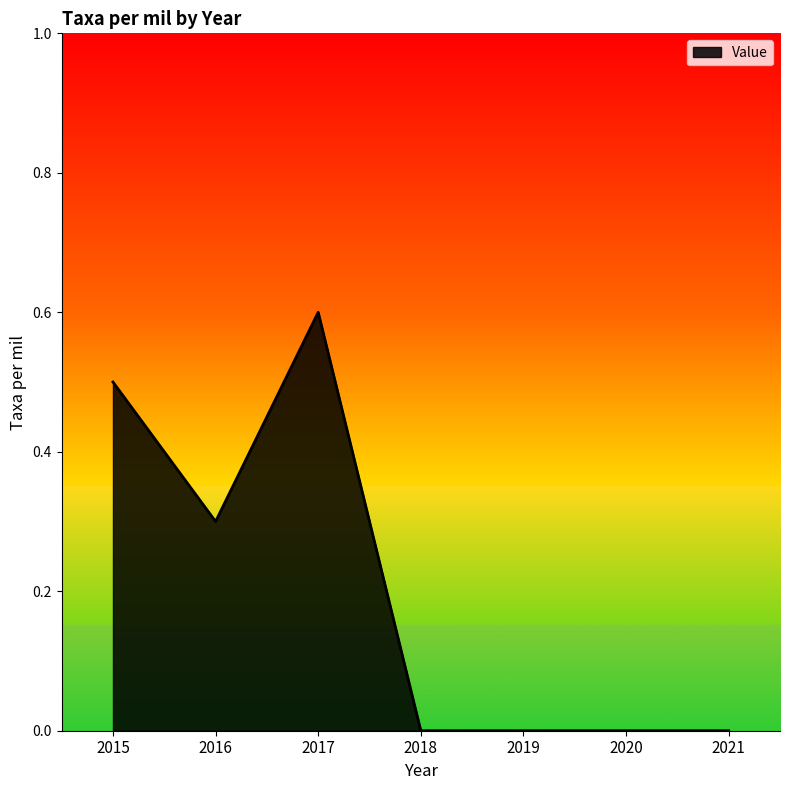

Reading left to right, what are all the values shown in this chart?

0.5	0.3	0.6	0.0	0.0	0.0	0.0